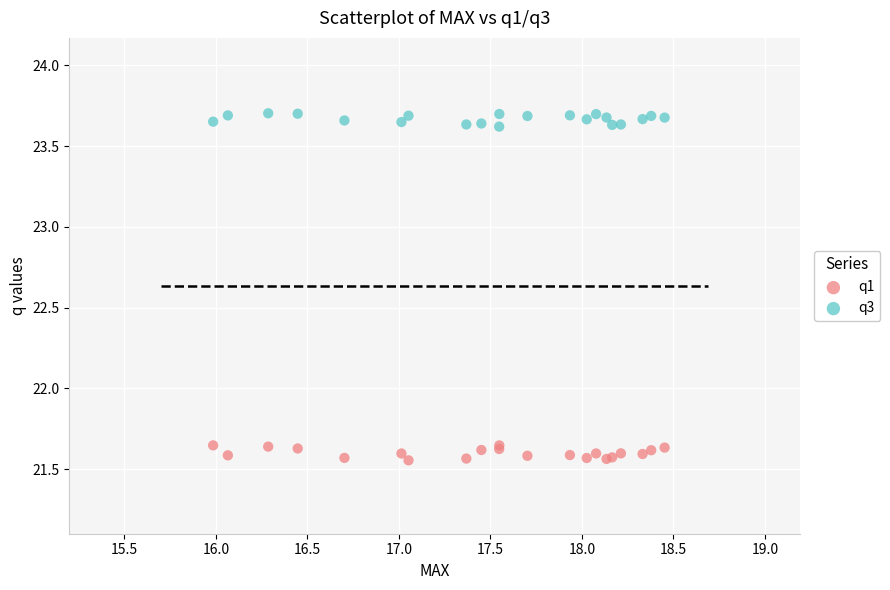

Which series reaches the minimum Y coordinate?

q1